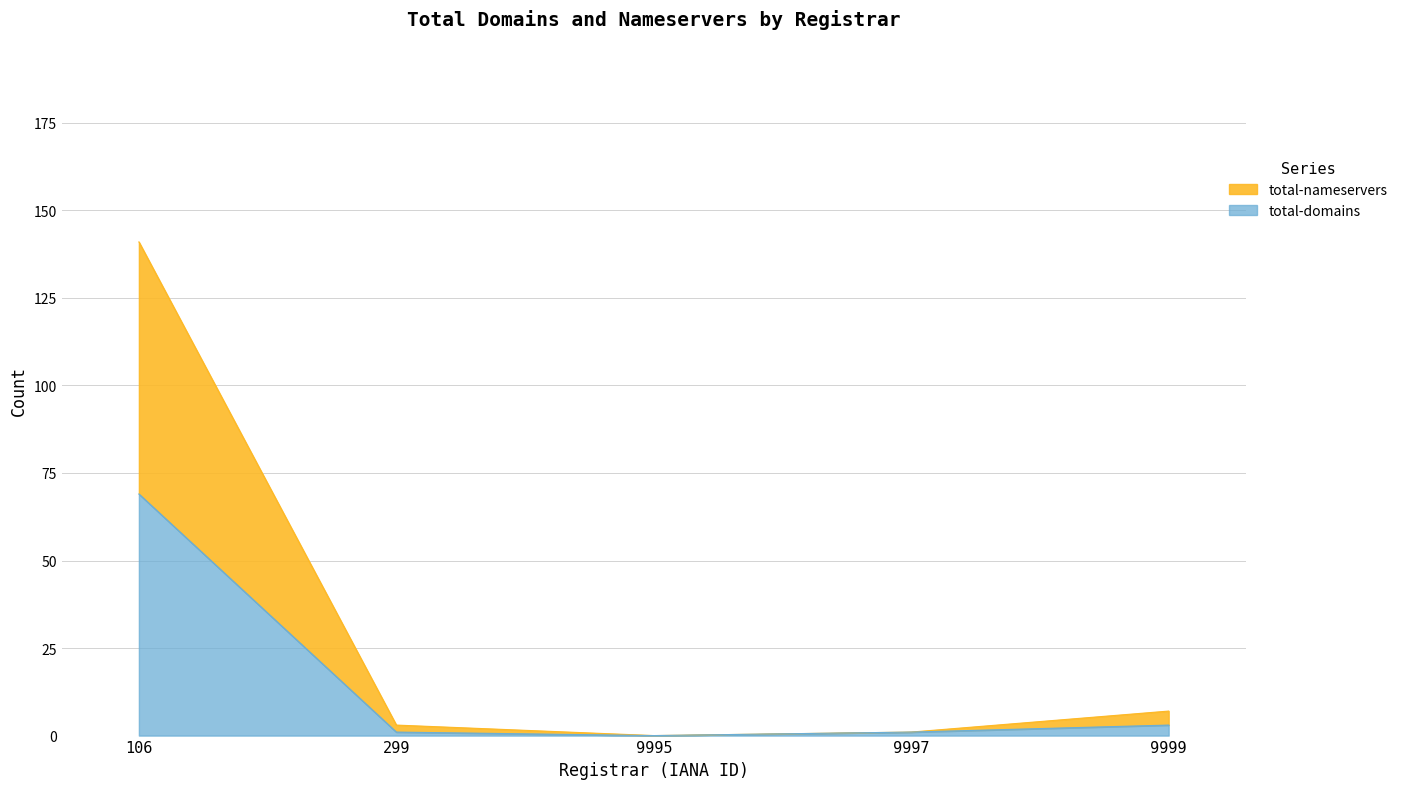

Where is total-domains nearest to the value 34?

9999